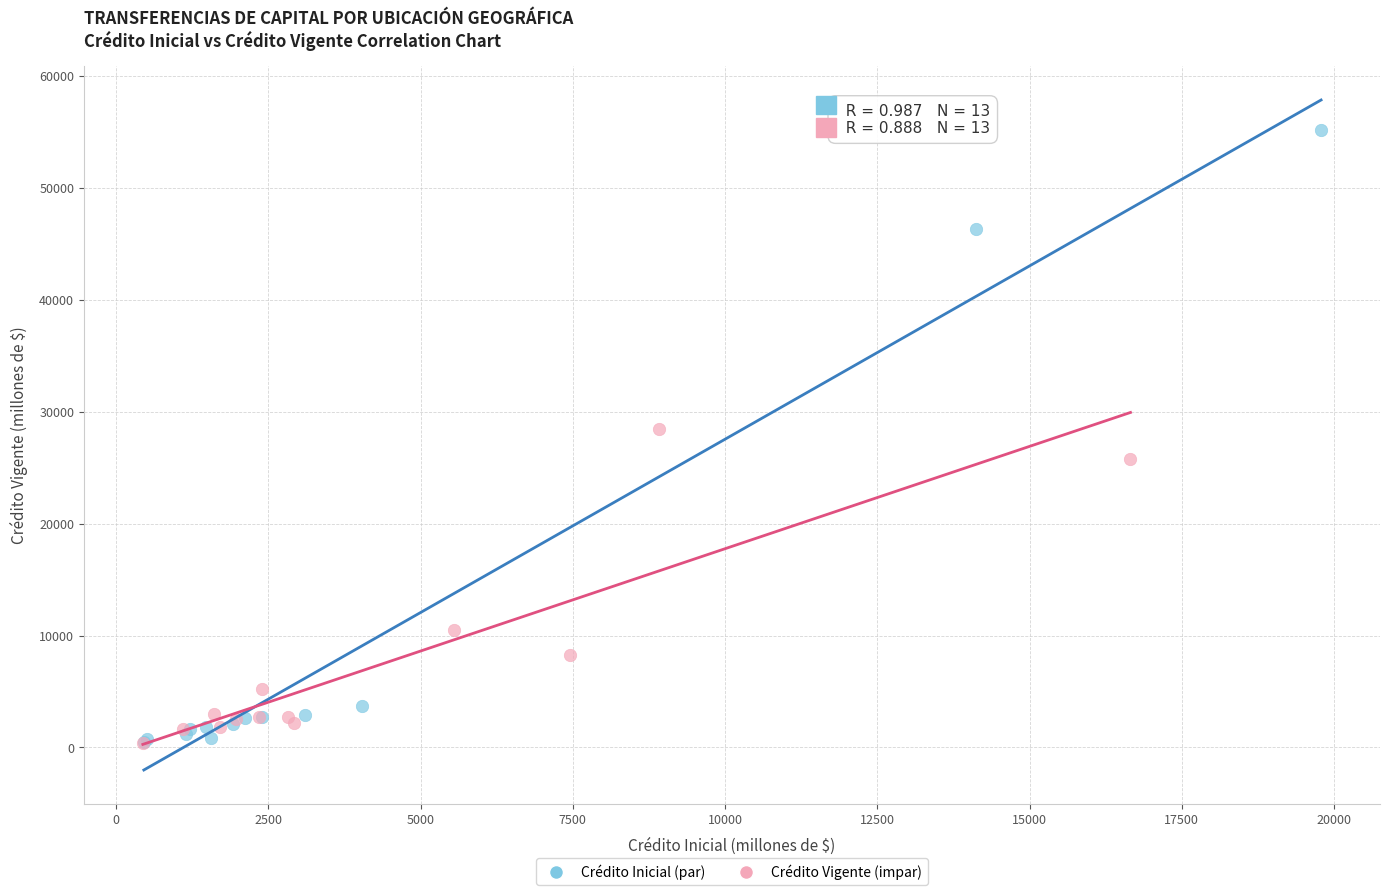

Which series reaches the maximum Y coordinate?

Crédito Inicial (par)